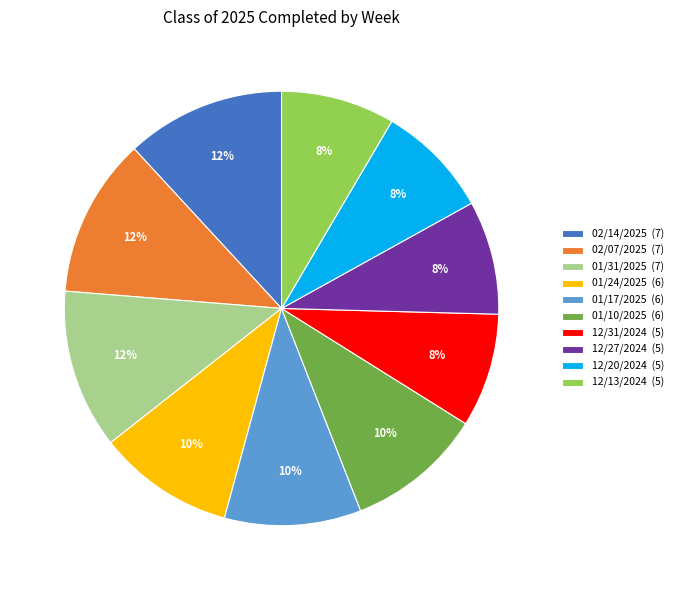

Is the sum of 02/07/2025 (7) and 01/10/2025 (6) greater than half?

No